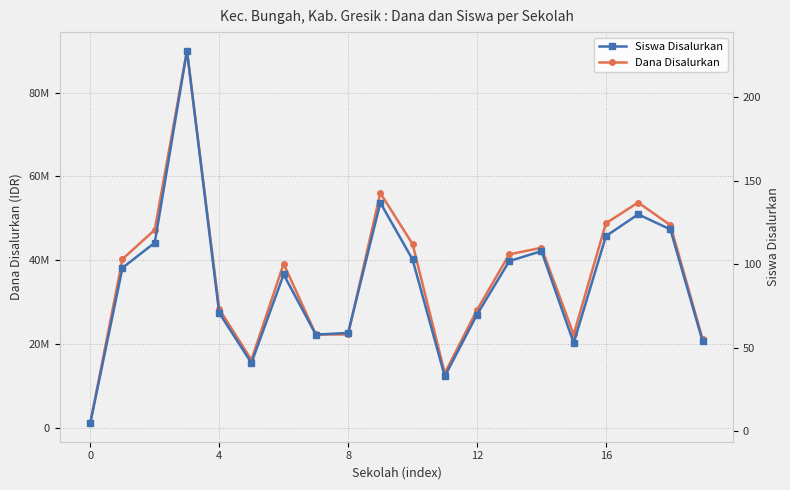

True or false: Dana Disalurkan and Siswa Disalurkan intersect in this chart.

False